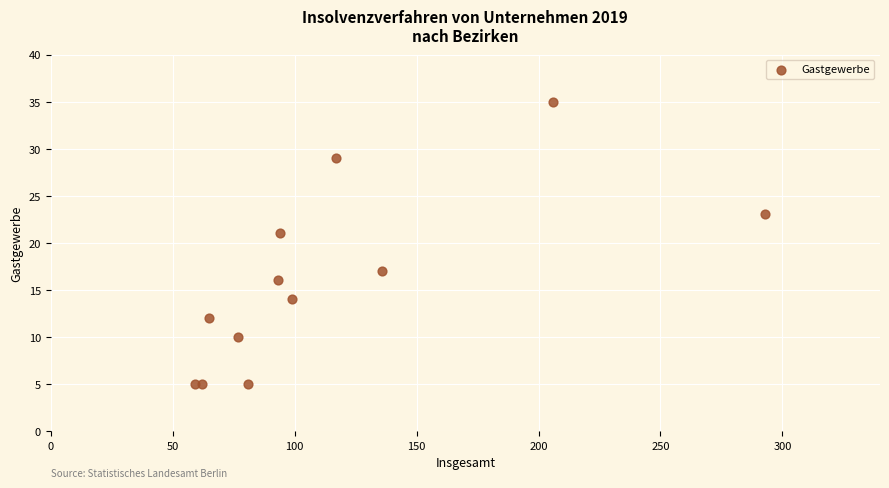

What Y value in the scatter plot is closest to 20?

21